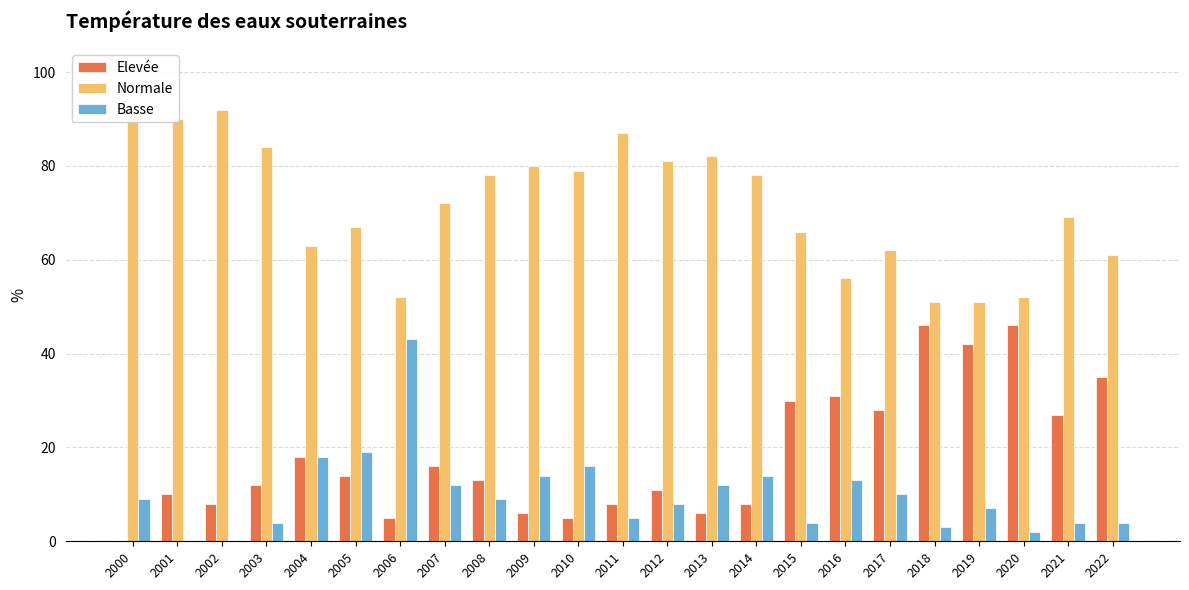

Which series has the largest range (max minus min)?

Elevée